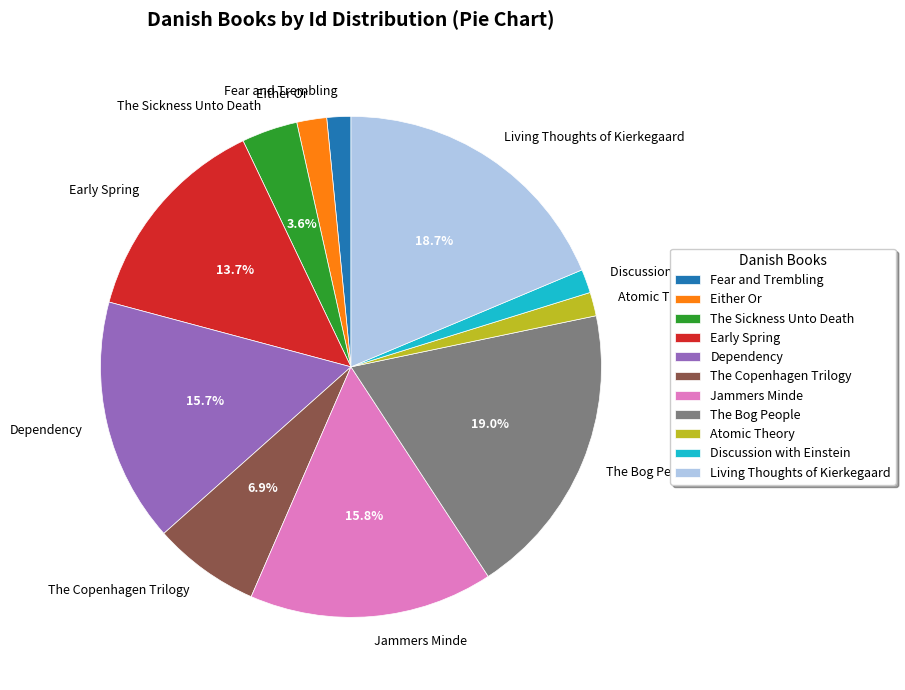

Is there any slice that represents more than half of the pie?

No